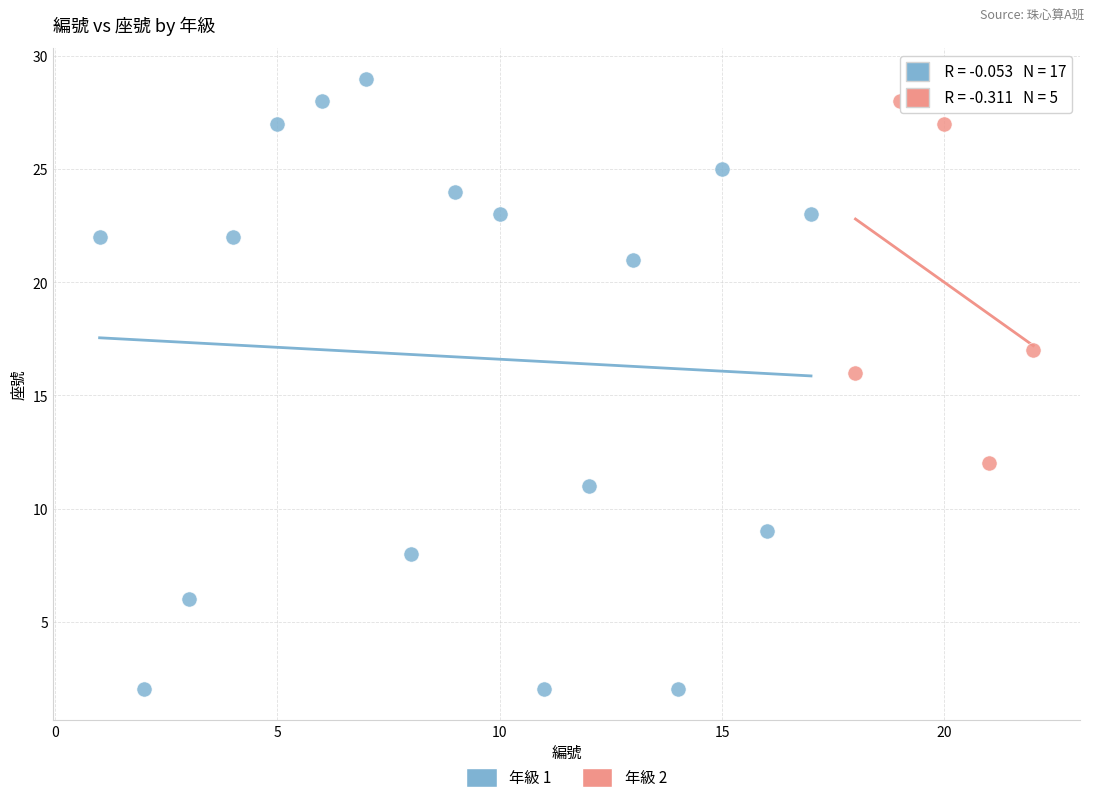

Which series has the largest Y range (max minus min)?

年級 1